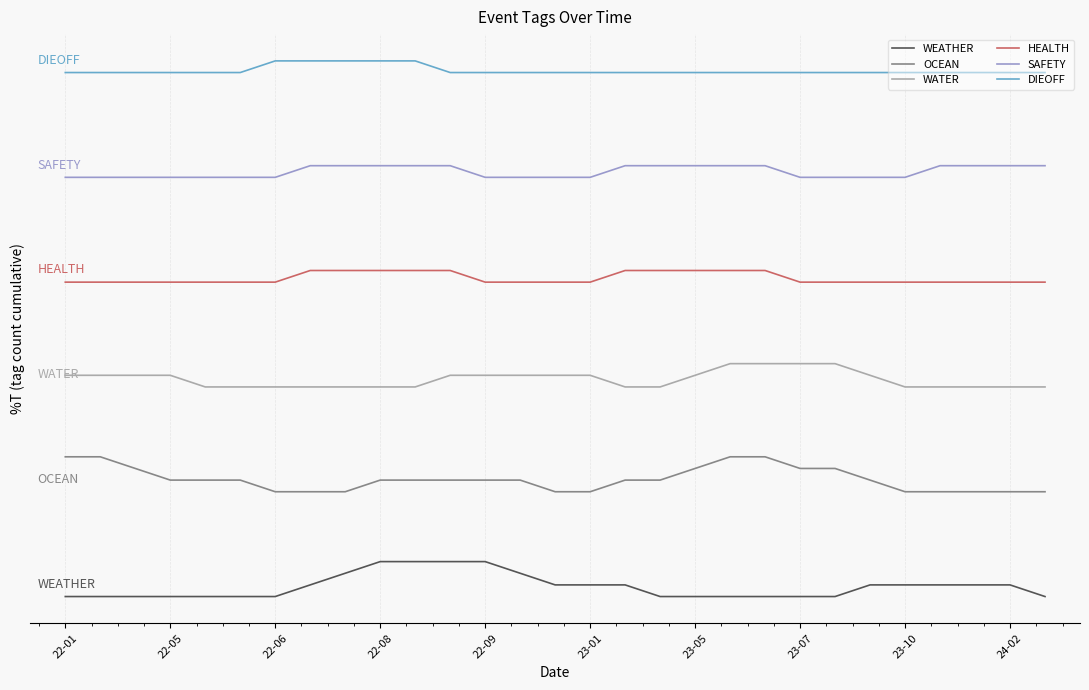

True or false: SAFETY and WEATHER intersect in this chart.

False